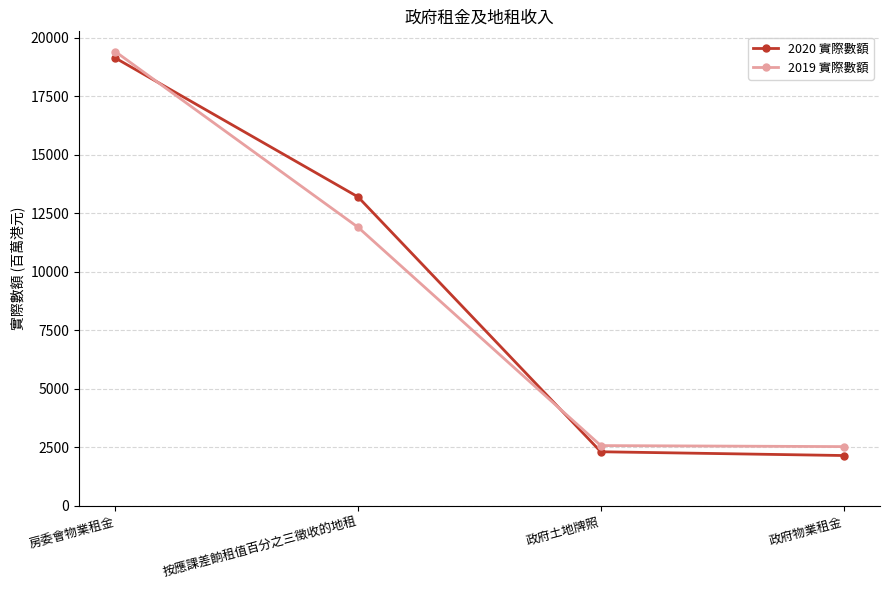

At which label does 2019 實際數額 first exceed 11908?

房委會物業租金